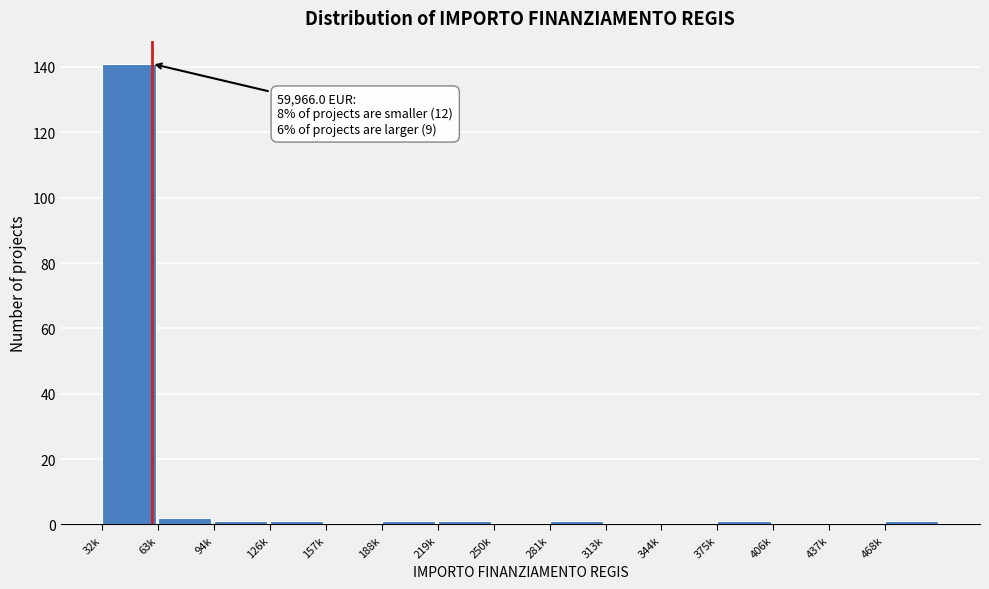

Reading right to left, transcribe all the data shown in this chart.

468k=1	437k=0	406k=0	375k=1	344k=0	313k=0	281k=1	250k=0	219k=1	188k=1	157k=0	126k=1	94k=1	63k=2	32k=141